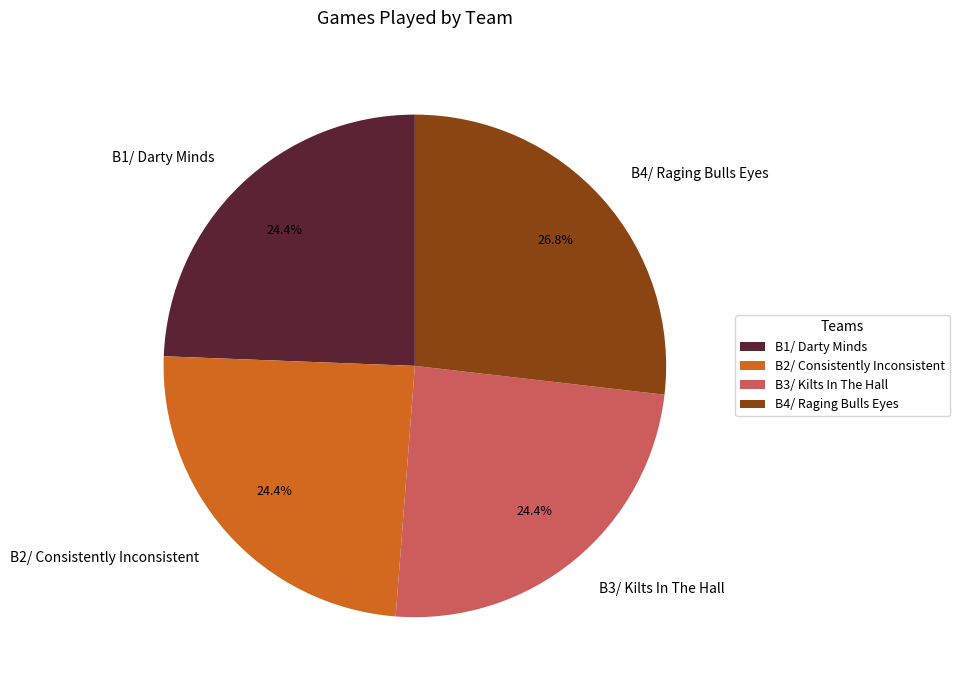

The B2/ Consistently Inconsistent slice represents 24% of the pie. True or false?

True